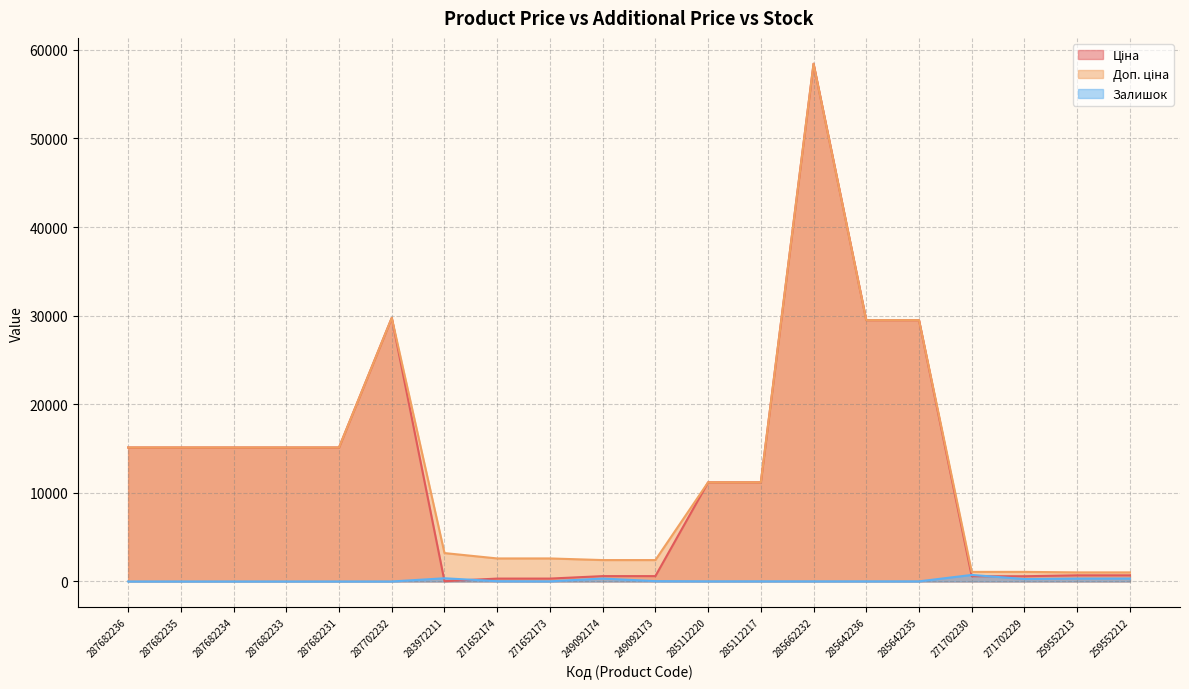

At which label does Залишок first exceed 17?

283972211